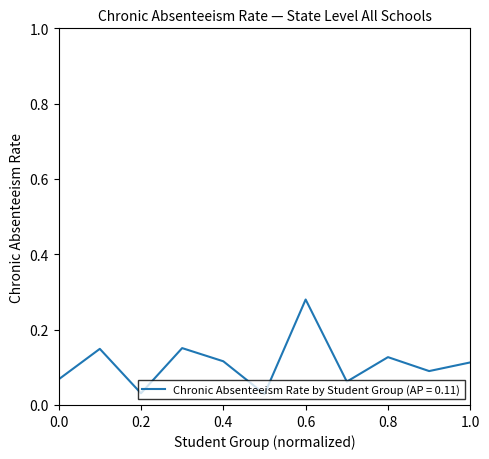

How many interior local peaks (higher than both neighbors) does the data have?

4